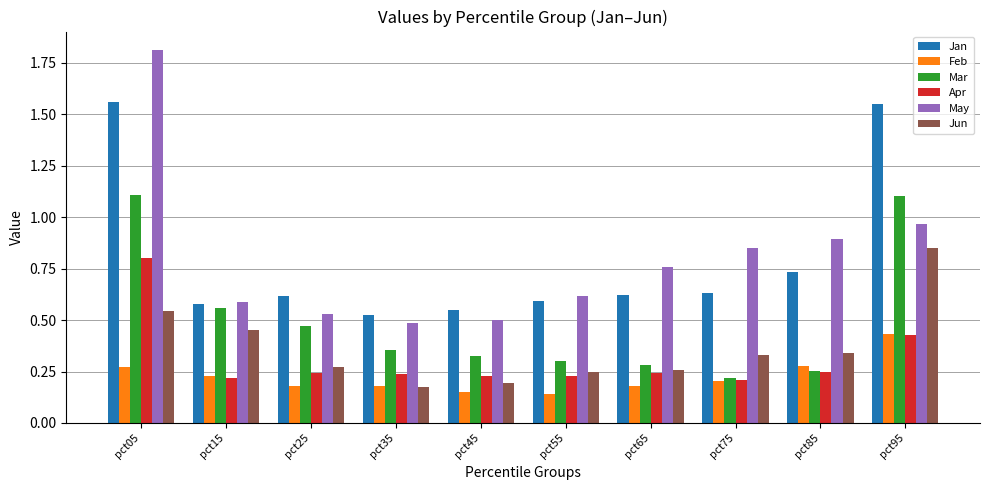

How many bars are there in each group?

6